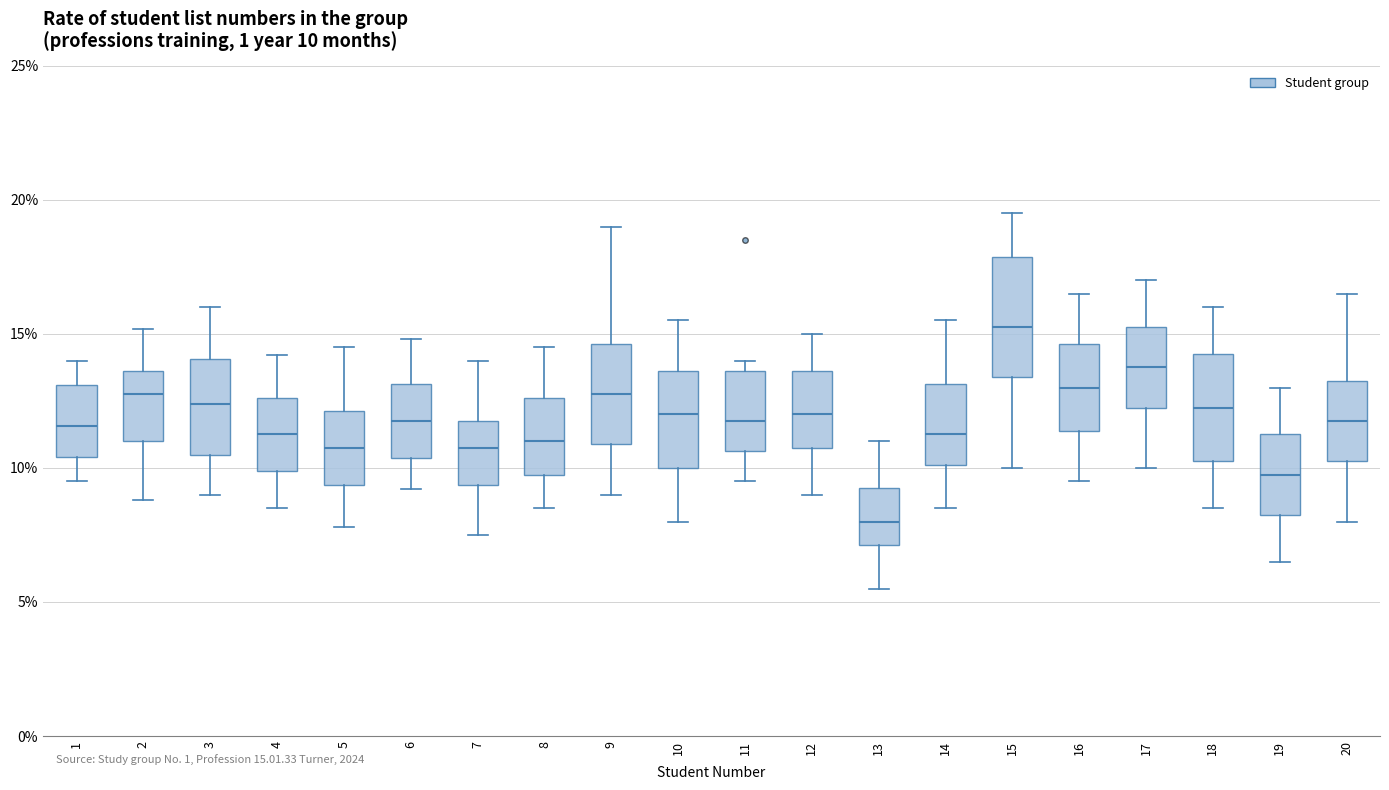

Which box's median line is the lowest?

13